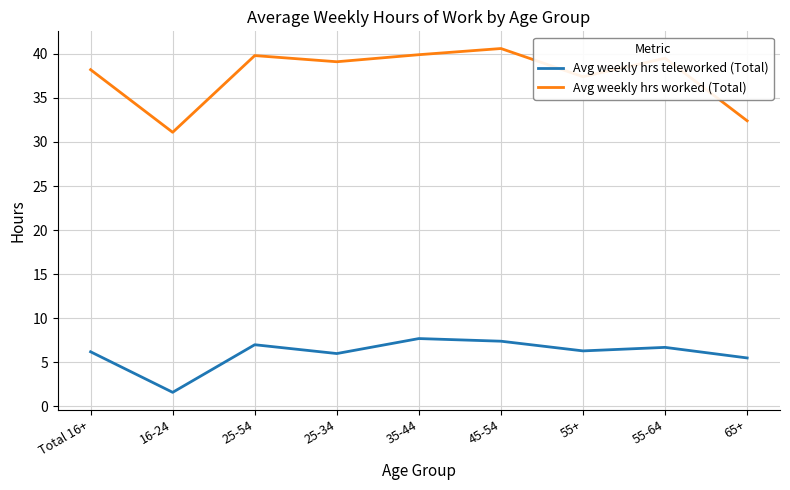

At which label does Avg weekly hrs teleworked (Total) first exceed 6?

Total 16+